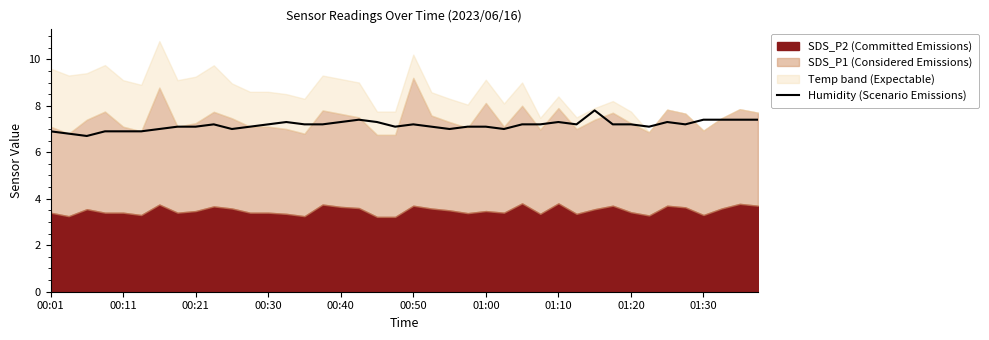

True or false: Humidity (Scenario Emissions) has a value of 12.4 at 01:10.

False